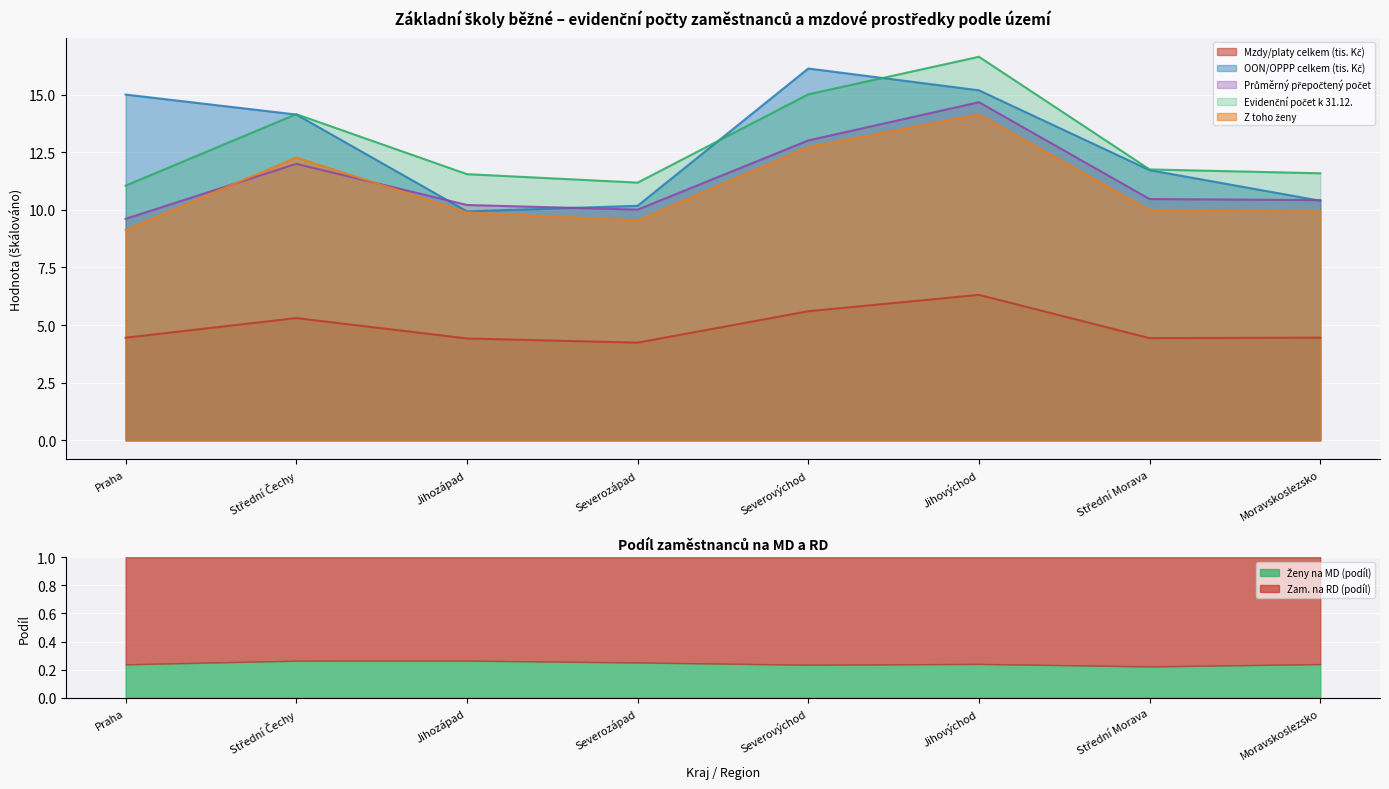

Is it true that Evidenční počet k 31.12. equals 17.2 at Praha?

False